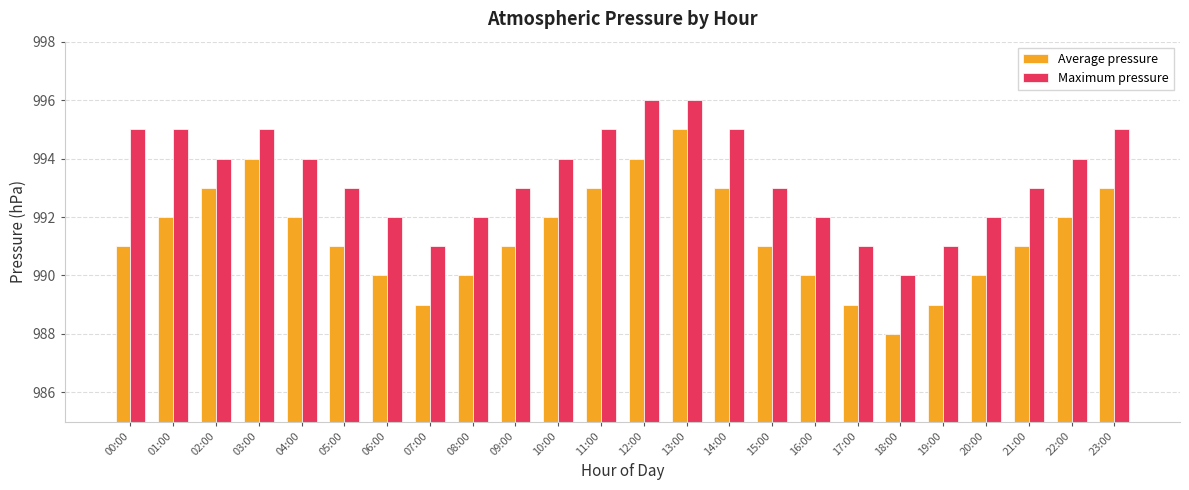

What are all the series names shown in the legend?

Average pressure, Maximum pressure